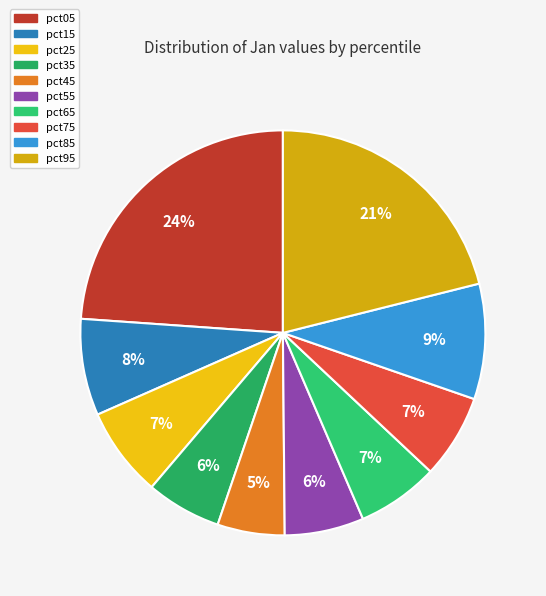

Which has a higher value, pct05 or pct95?

pct05